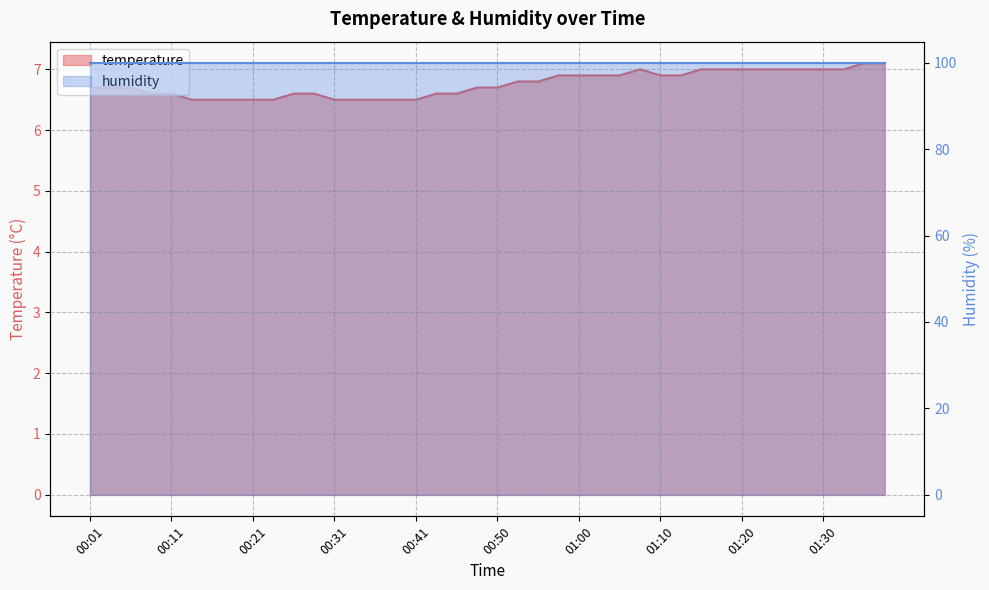

List the labels in order of value, largest first.

01:35, 01:37, 01:08, 01:15, 01:18, 01:20, 01:22, 01:25, 01:27, 01:30, 01:32, 00:58, 01:00, 01:03, 01:05, 01:10, 01:12, 00:53, 00:55, 00:01, 00:03, 00:06, 00:48, 00:50, 00:08, 00:11, 00:26, 00:28, 00:43, 00:46, 00:13, 00:16, 00:18, 00:21, 00:23, 00:31, 00:33, 00:36, 00:38, 00:41